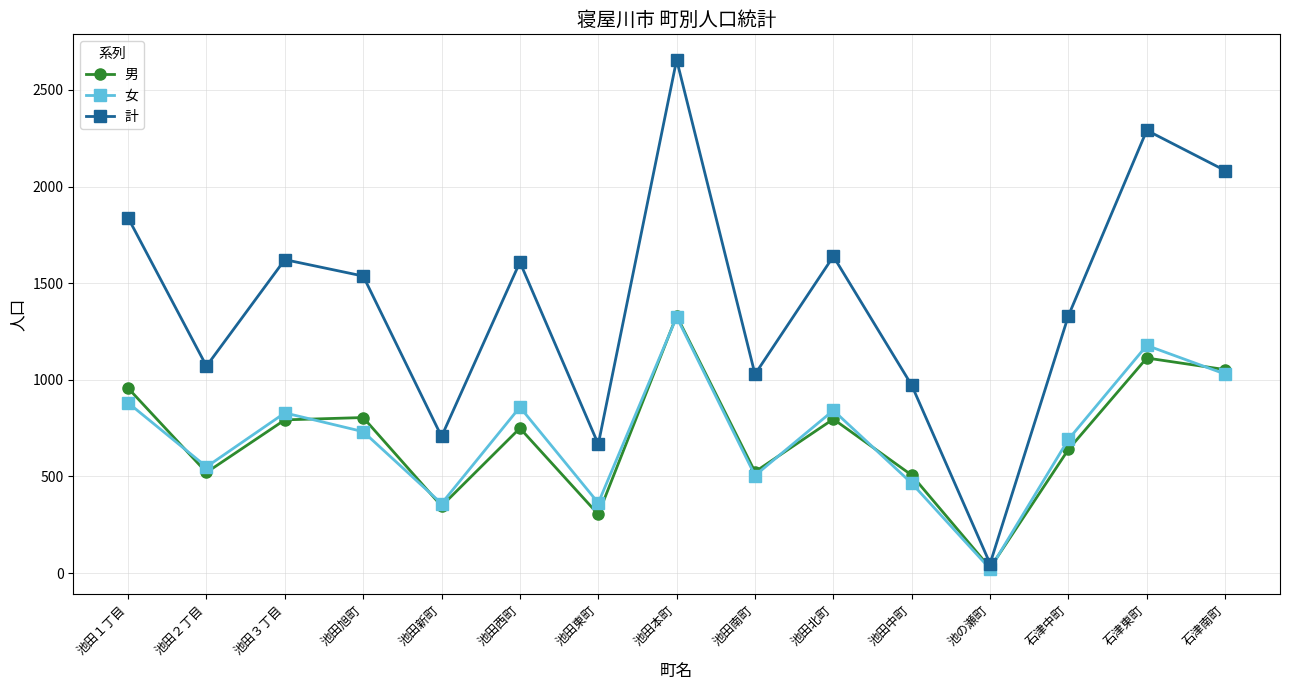

Where is 女 nearest to the value 673?

石津中町